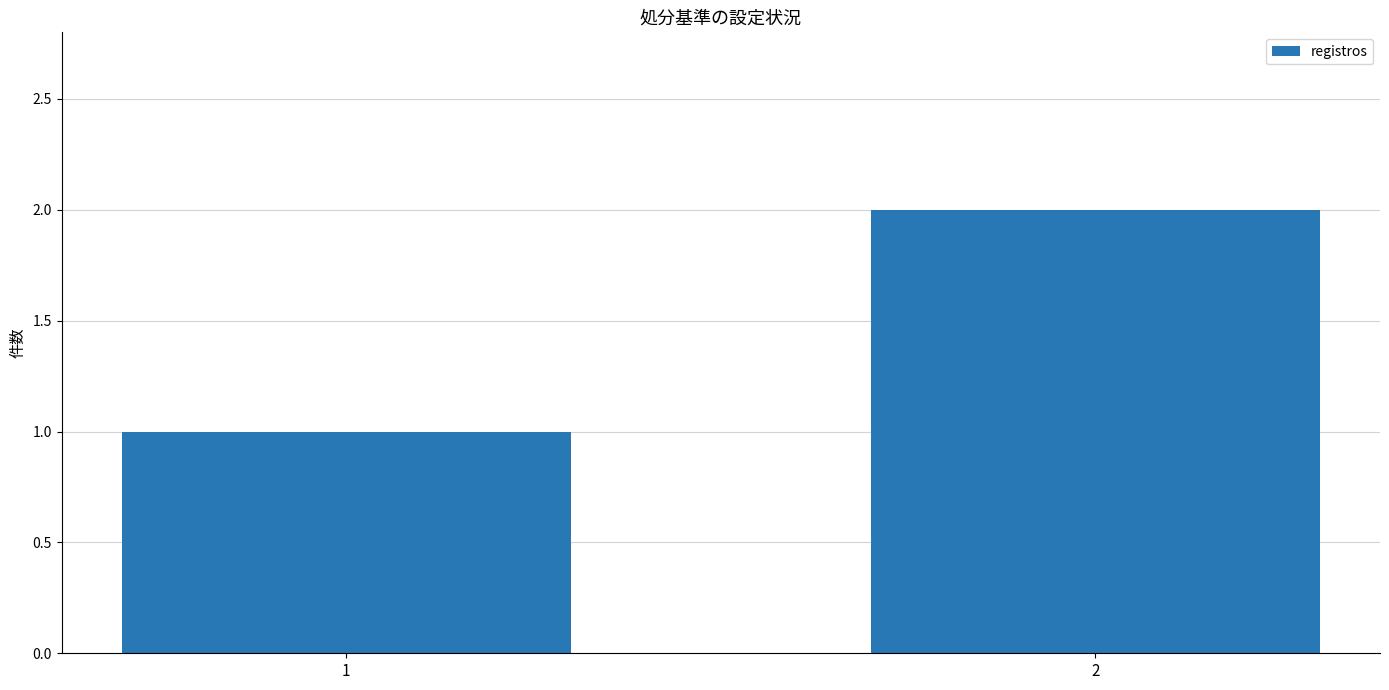

What is the sum of the values at 1 and 2?

3